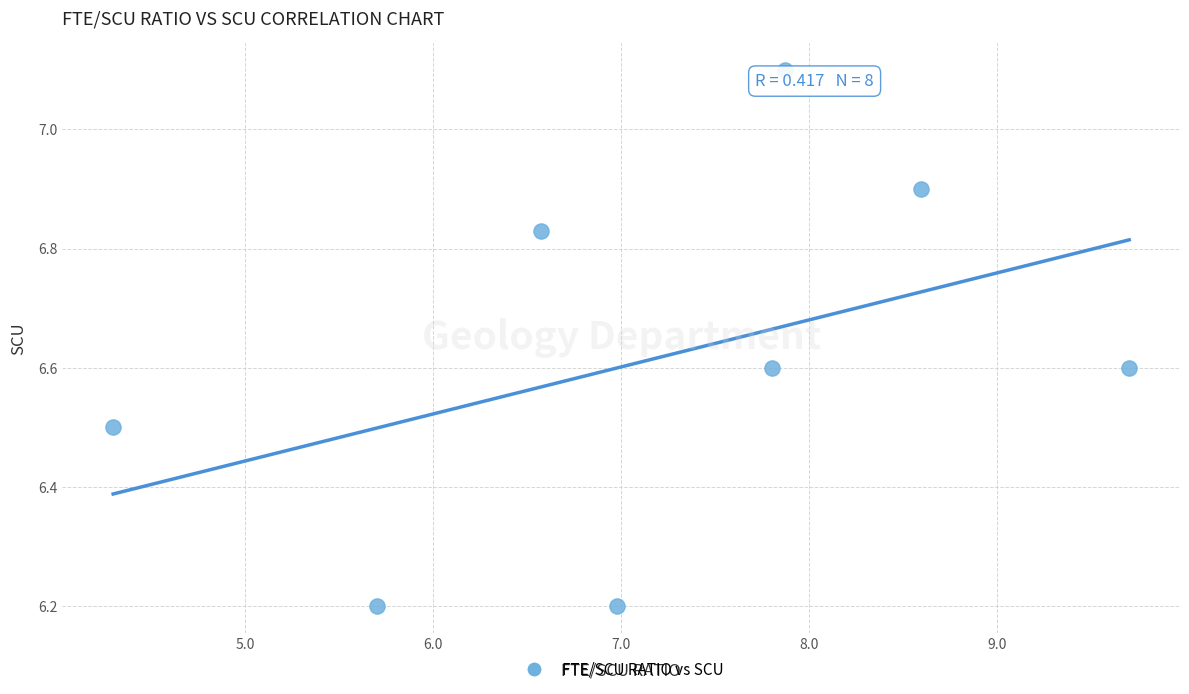

What is the average Y value?

6.6